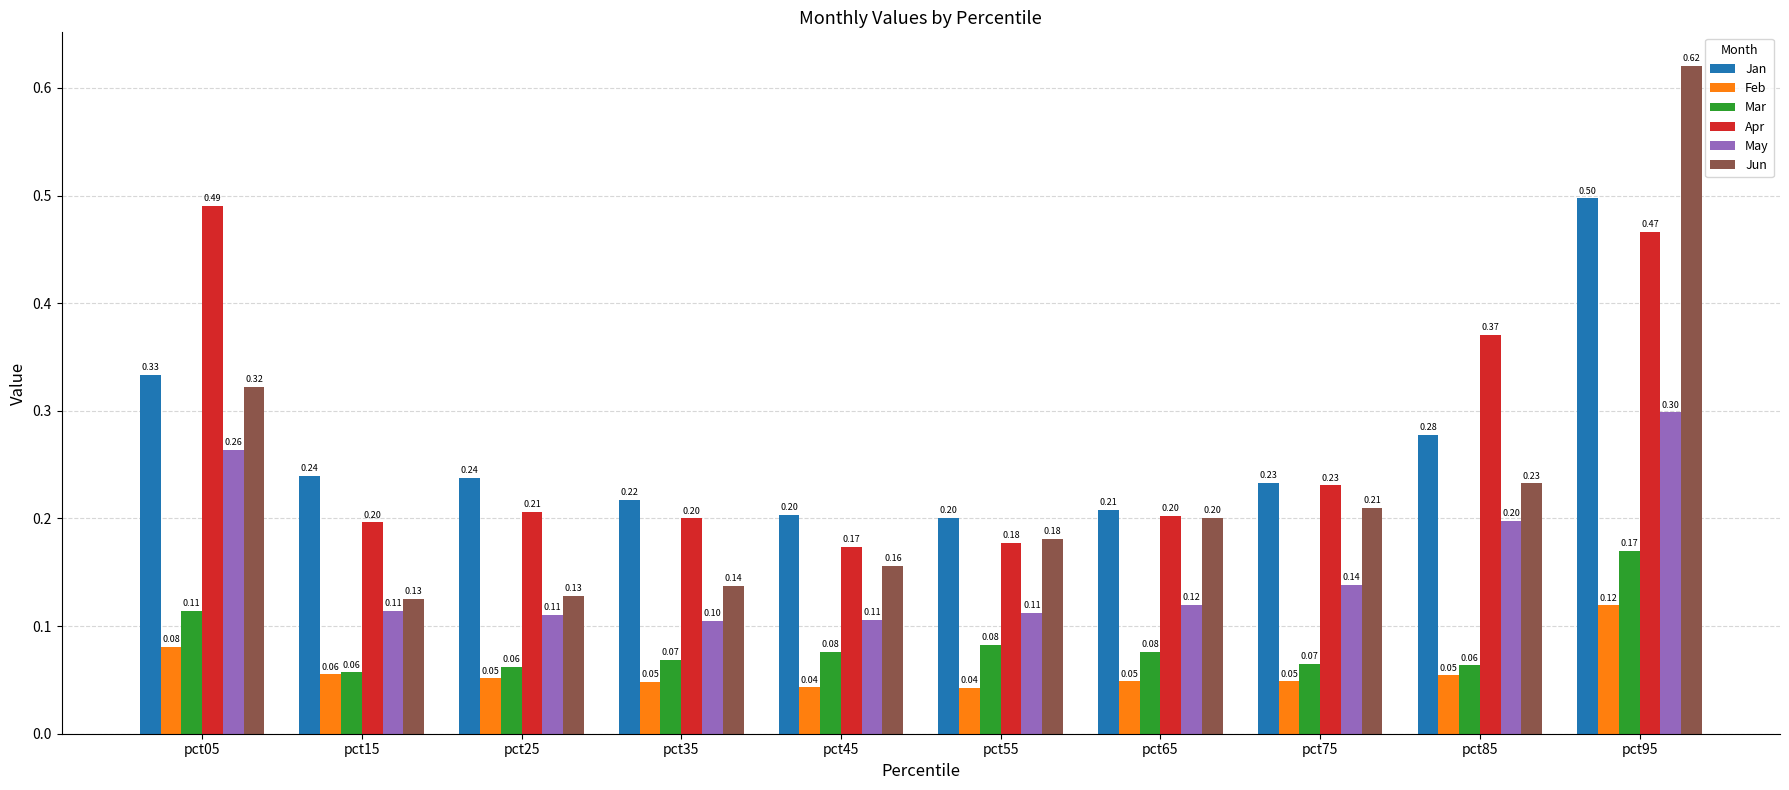

What is the total value across all series at pct55?

0.8